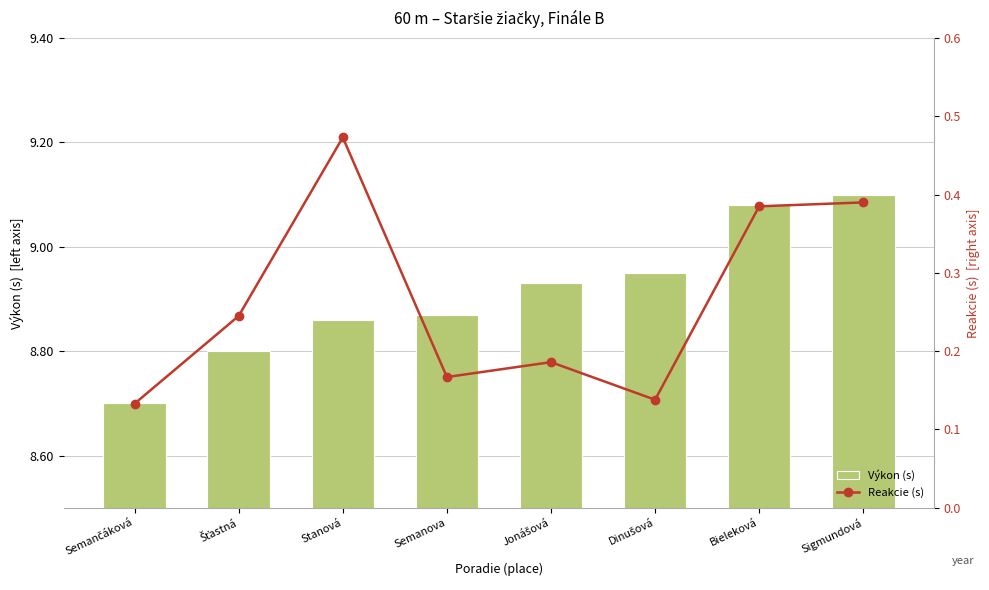

Is the value of Reakcie (s) at Šťastná greater than the value of Výkon (s) at Stanová?

No